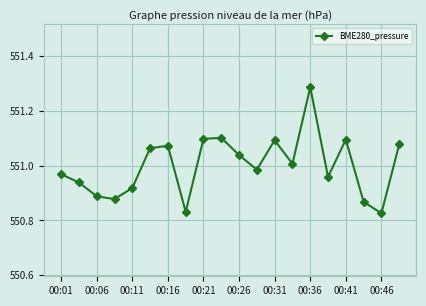

How many interior local valleys (lower than both neighbors) does the data have?

6